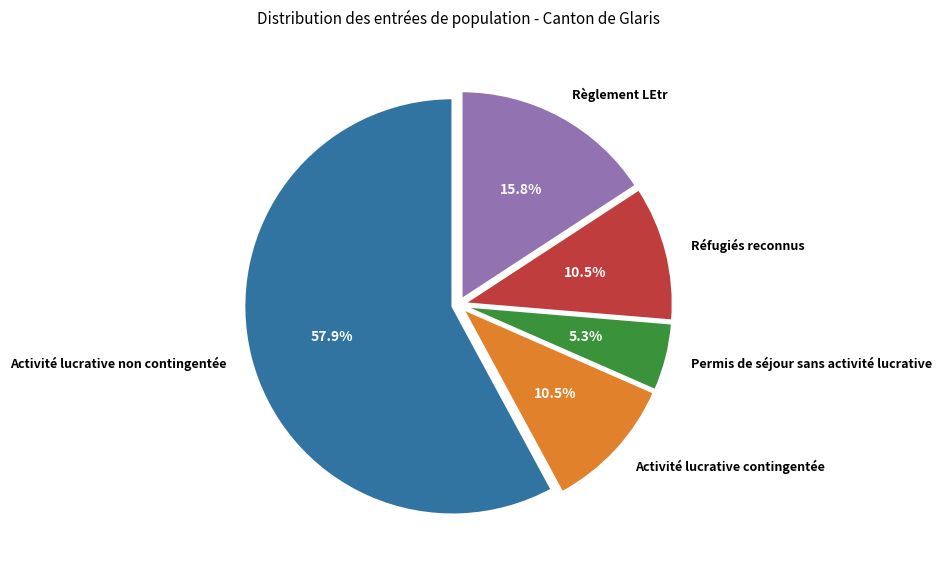

What percentage is the Règlement LEtr slice, to the nearest percent?

16%